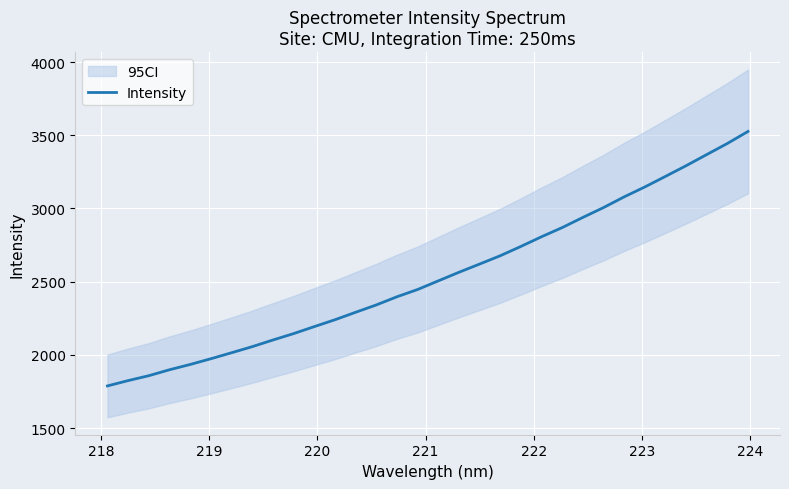

What is the minimum value for Intensity?

1787.6